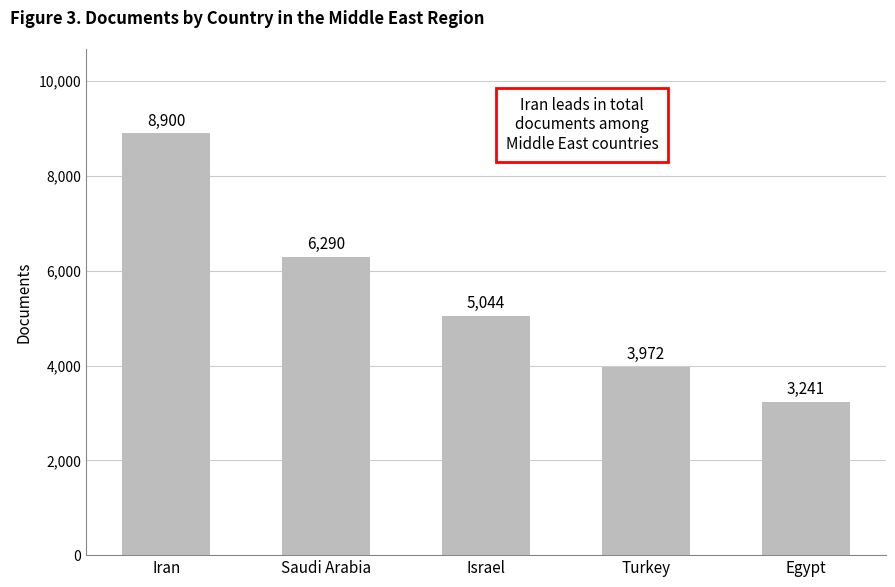

Reading left to right, extract all data points from this chart.

8900	6290	5044	3972	3241